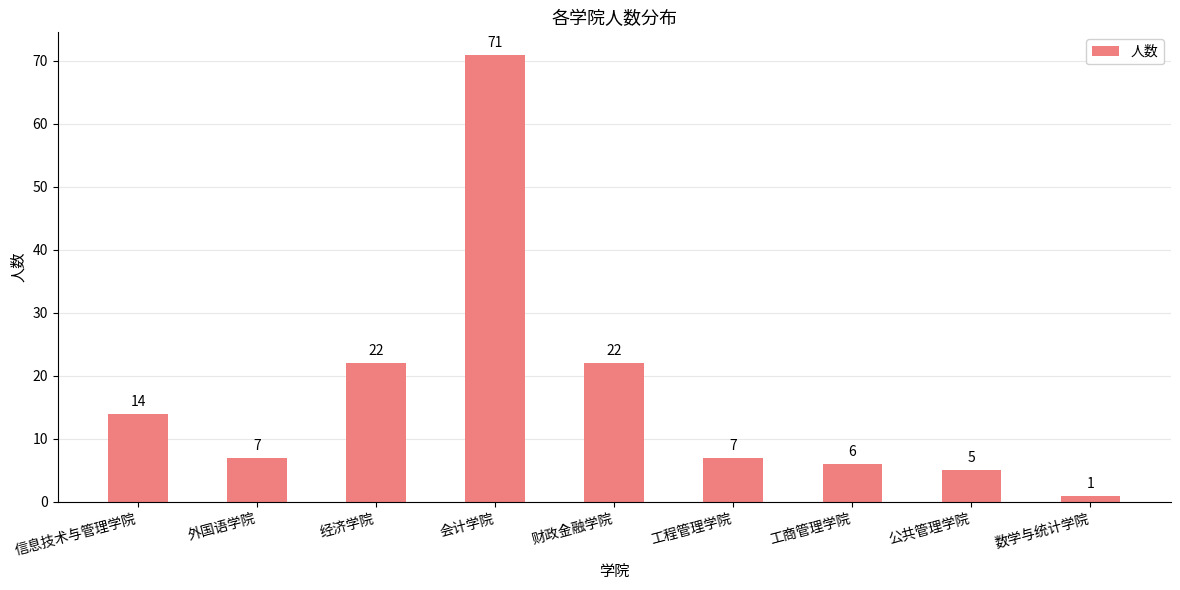

What is the ratio of the value at 财政金融学院 to the value at 信息技术与管理学院?

1.6